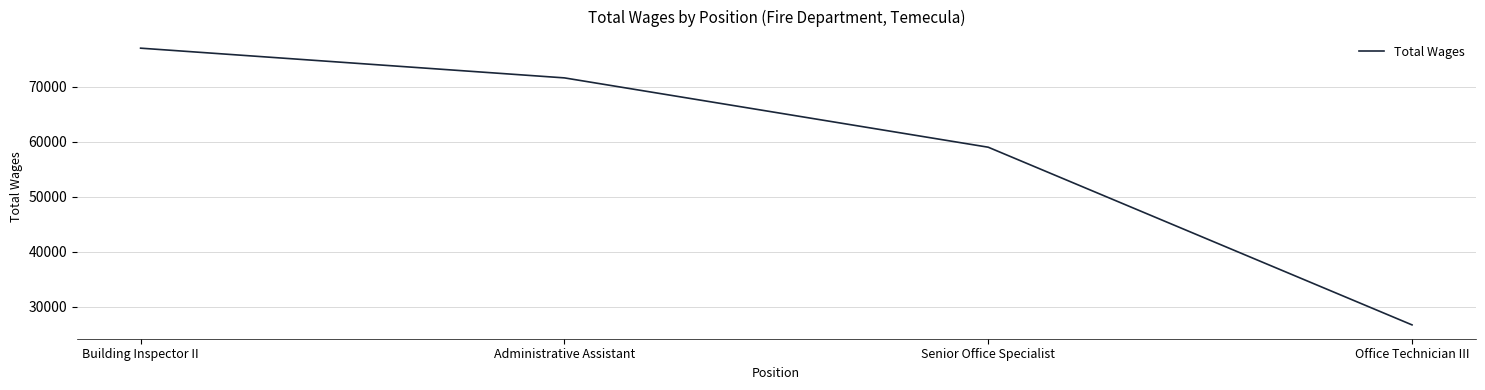

Count the number of categories in the chart.

4